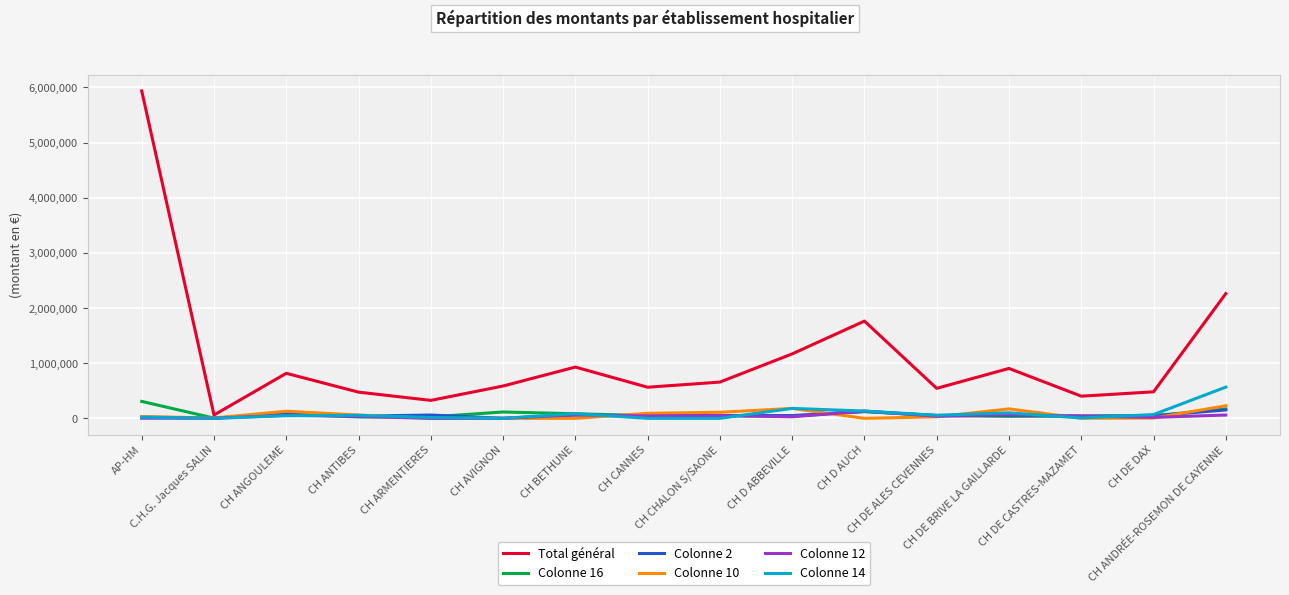

Which series has the largest total across all categories?

Total général